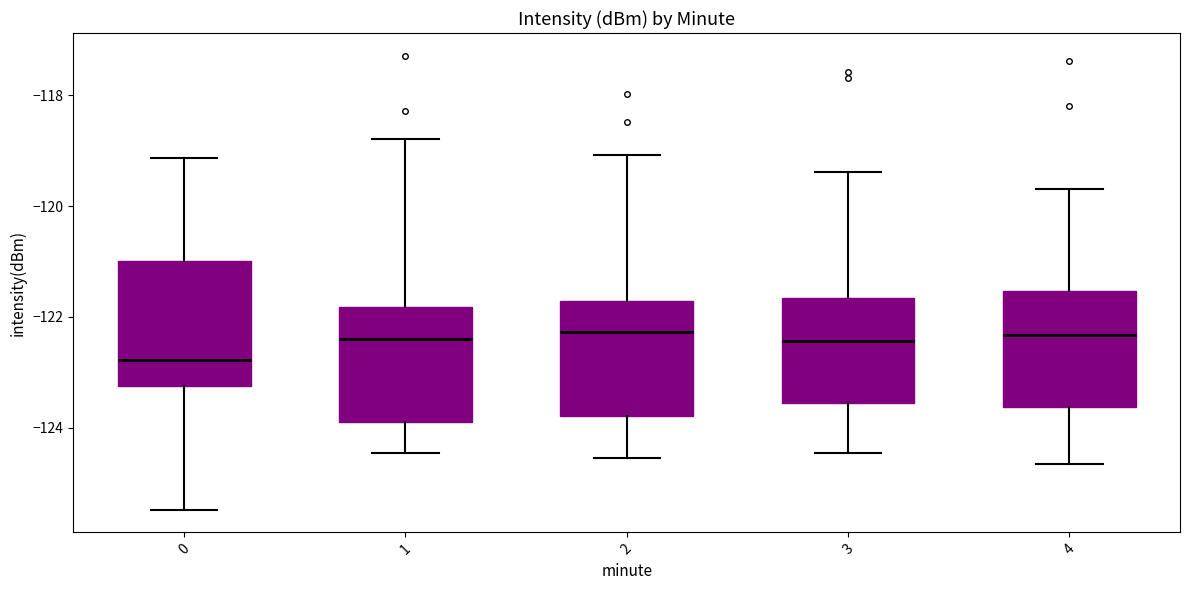

Reading left to right, read every box against the y-axis: the position of its median line, the range the box covers, and the ends of its whiskers. The values are not printed on the chart, so give them approximately, as read against the axis.

0: median -122.8, box -123.2 to -121.0, whiskers -125.4 to -119.2
1: median -122.4, box -123.8 to -121.8, whiskers -124.4 to -118.8
2: median -122.2, box -123.8 to -121.8, whiskers -124.6 to -119.0
3: median -122.4, box -123.6 to -121.6, whiskers -124.4 to -119.4
4: median -122.4, box -123.6 to -121.6, whiskers -124.6 to -119.6